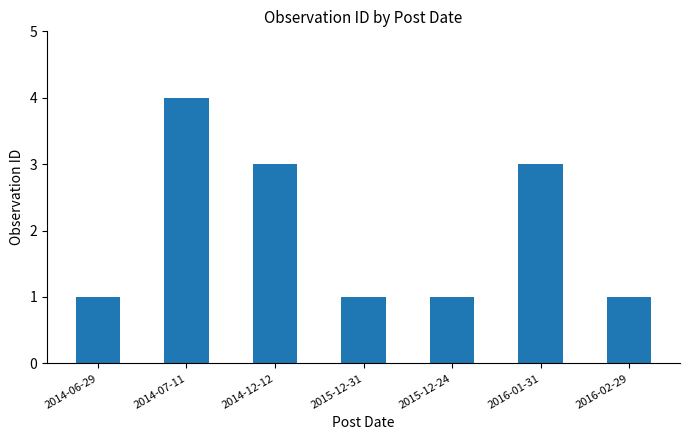

Between 2014-06-29 and 2016-01-31, which is larger?

2016-01-31